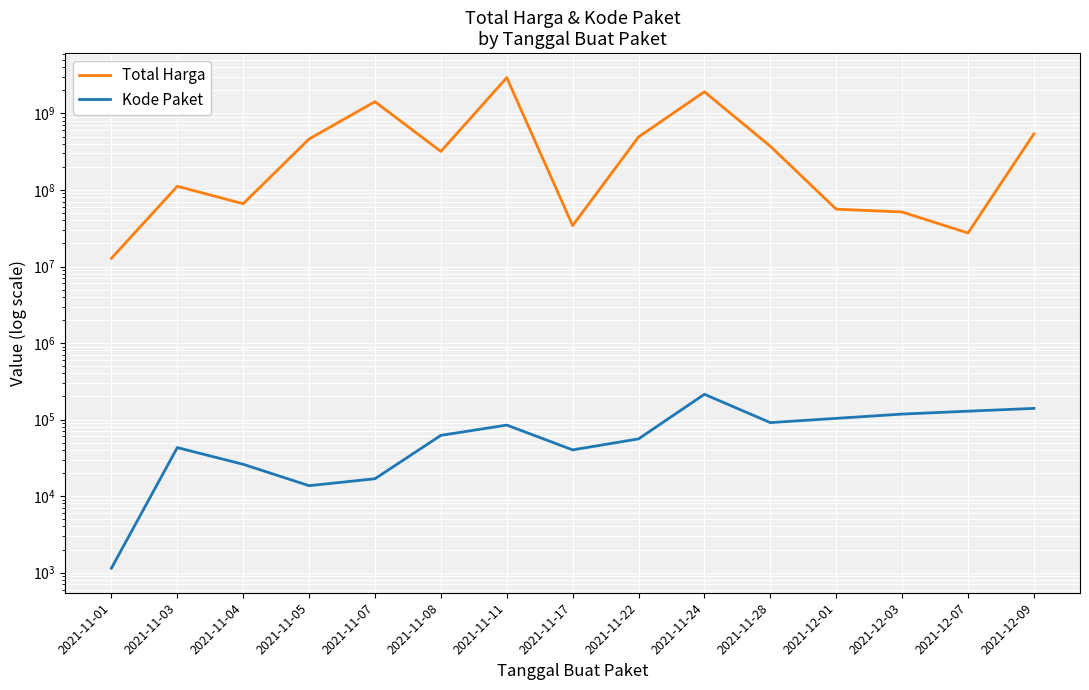

Reading left to right, extract all data points from this chart.

Total Harga: 12787500	111891770	66094200	464002100	1425867900	319173940	2938963240	34292000	493000000	1921467900	373404000	56152800	51601000	27412000	541071000
Kode Paket: 1139	42956	25979	13652	16823	62064	84587	40112	55826	213626	91101	103541	117783	128516	139817